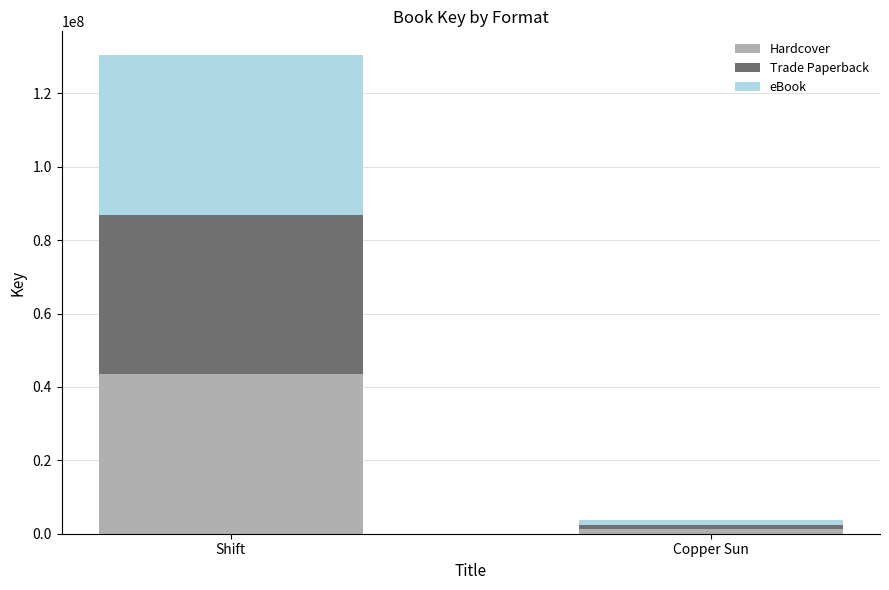

What is the total value across all series at Copper Sun?

3745323